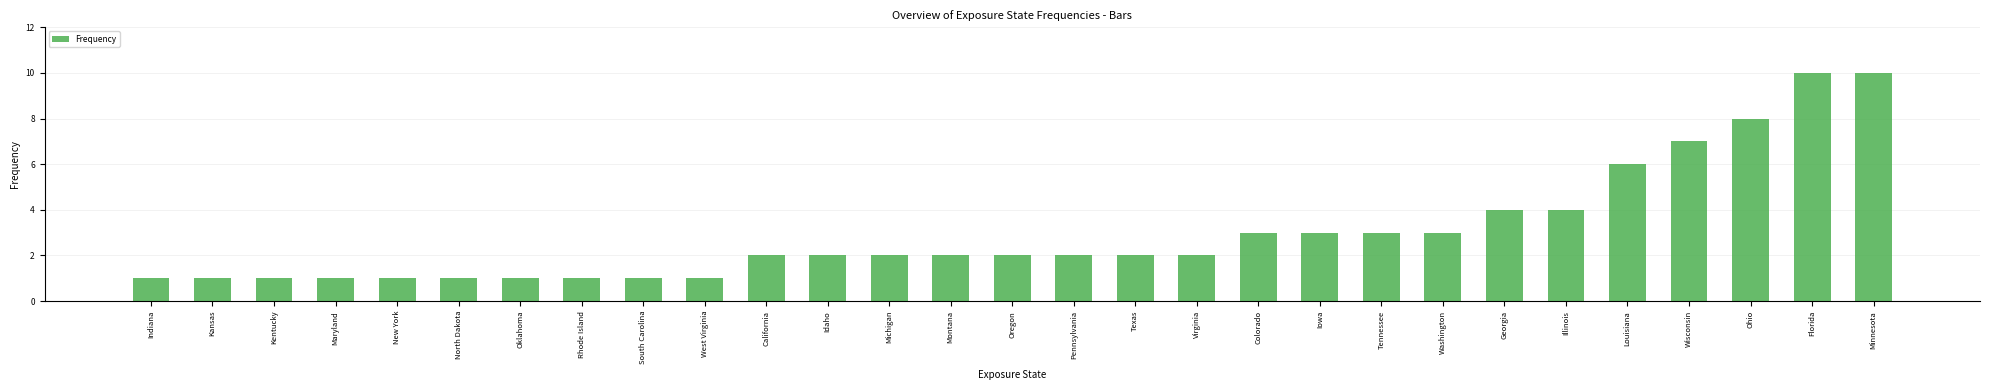

How many distinct data groups are displayed?

1